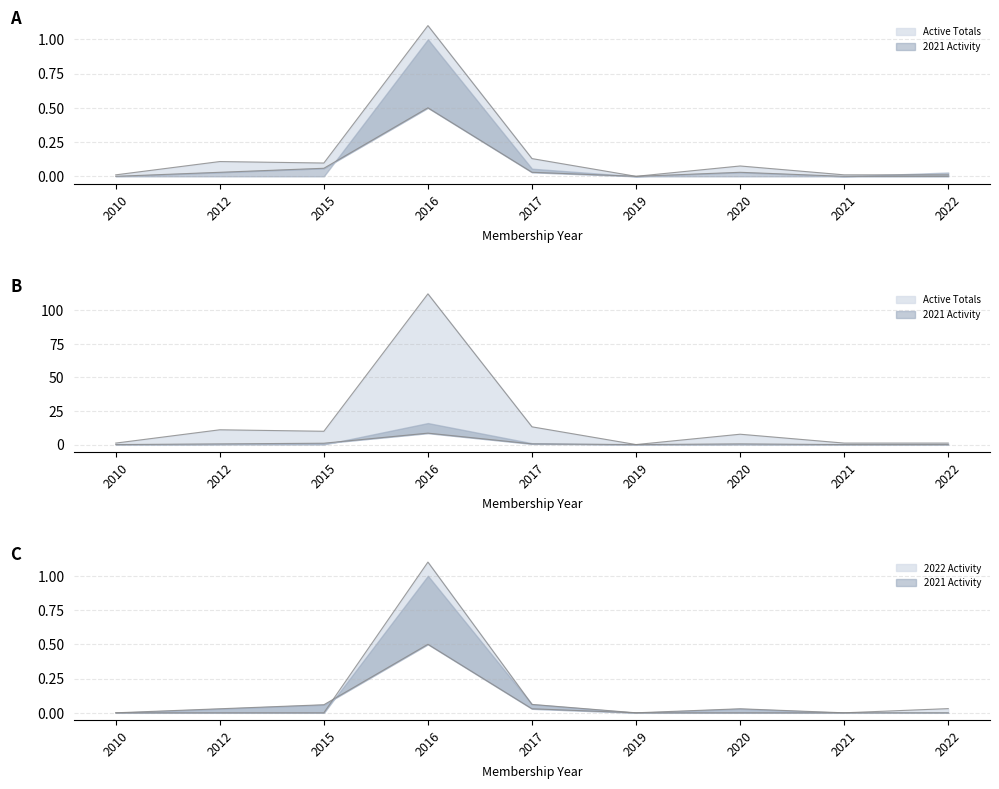

The value of 2022 Activity at 2022 is 0.0. True or false?

True